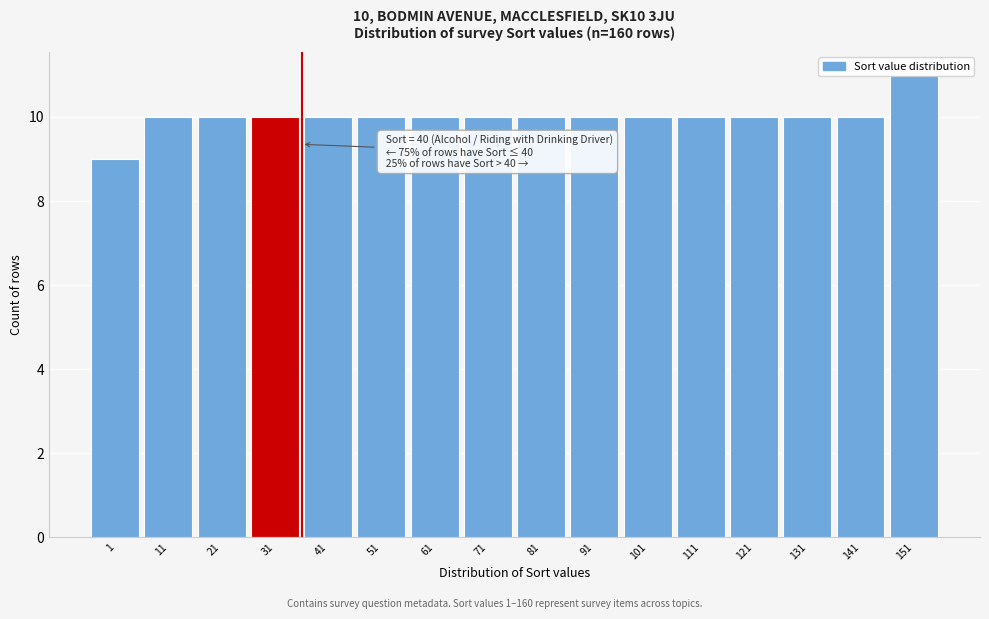

What is the approximate value at 111?

10